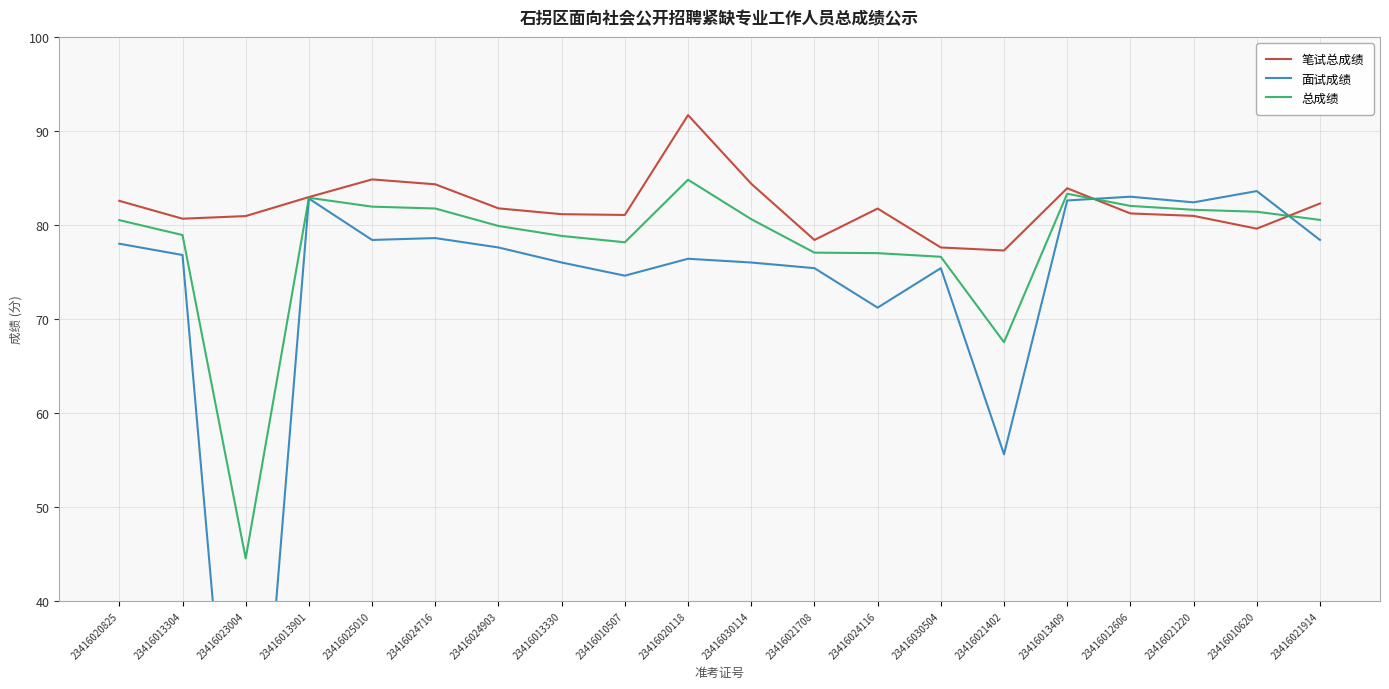

What is the value of the 笔试总成绩 point at the 14th from the left?

77.6